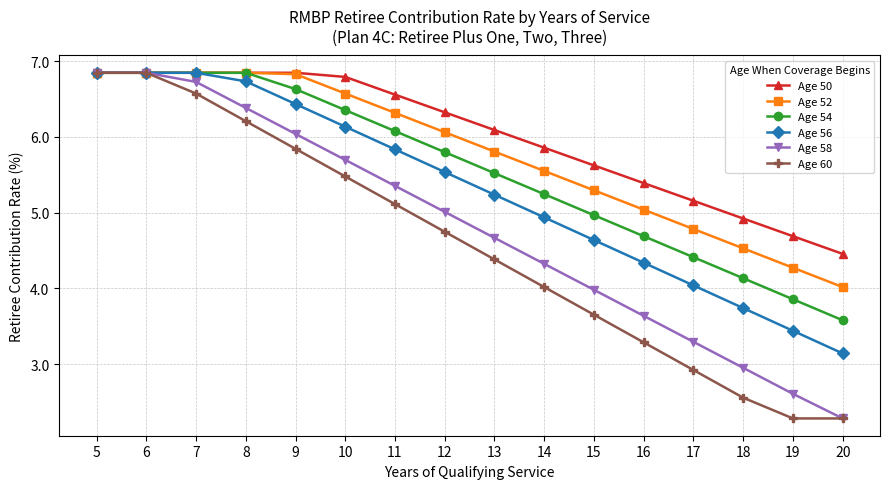

Between 9 and 20, which series saw the biggest shift?

Age 58